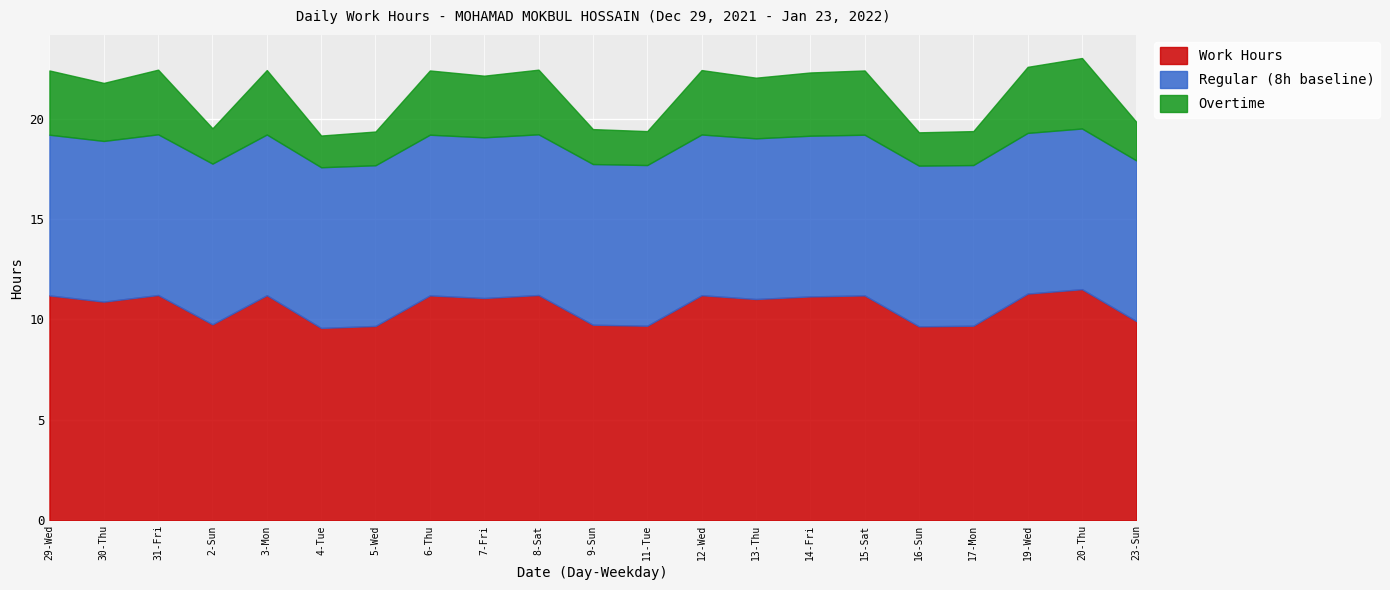

How many categories are shown in the chart?

21